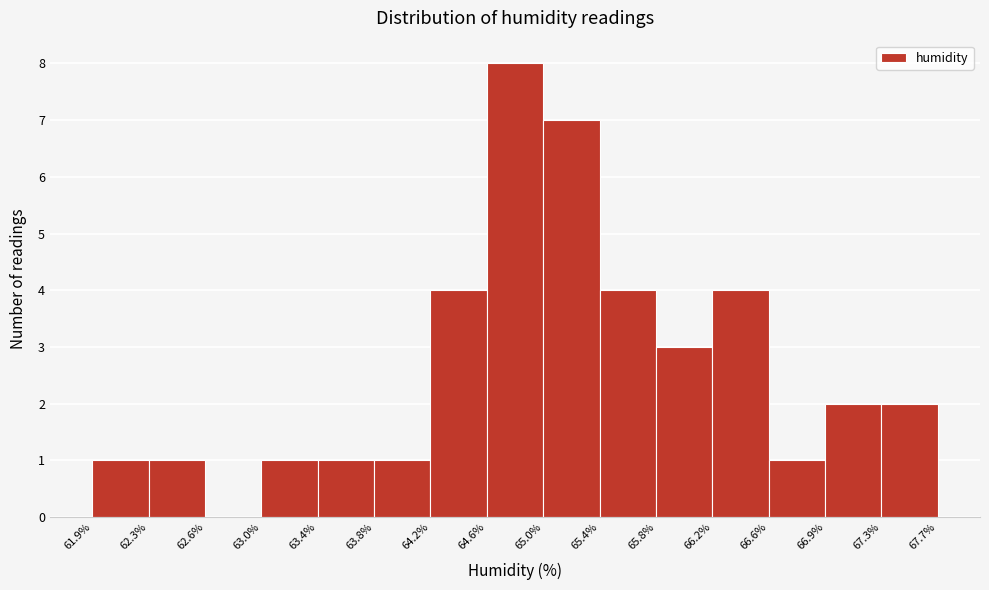

Which range on the x-axis has the tallest bar?

64.6% to 65.0%